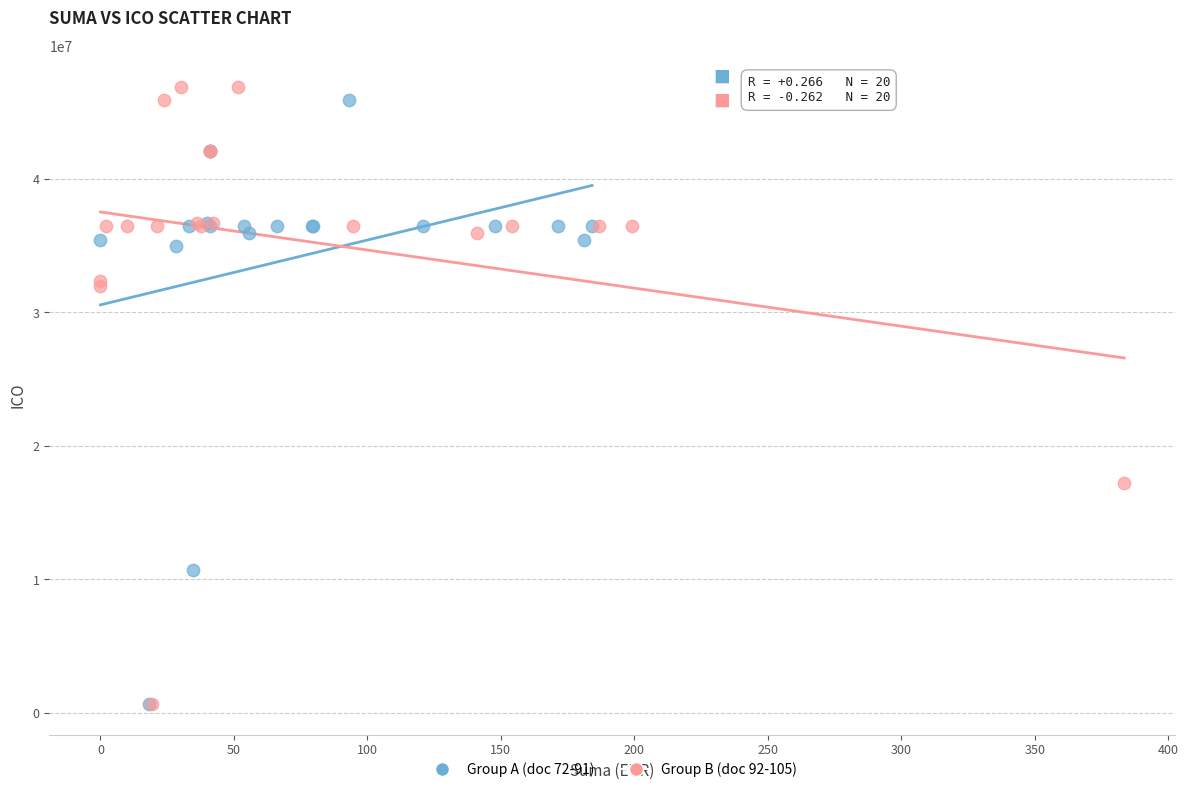

What are all the series names shown in the legend?

Group A (doc 72-91), Group B (doc 92-105)